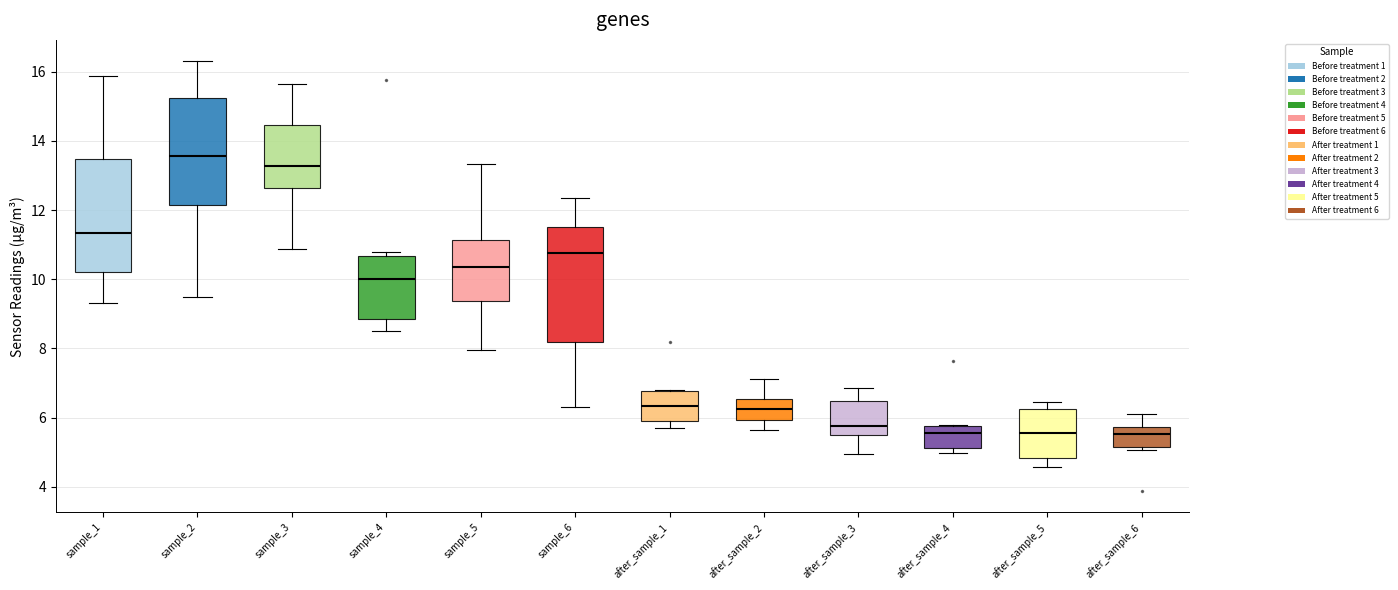

Reading left to right, read every box against the y-axis: the position of its median line, the range the box covers, and the ends of its whiskers. The values are not printed on the chart, so give them approximately, as read against the axis.

sample_1: median 11.4, box 10.2 to 13.4, whiskers 9.4 to 15.8
sample_2: median 13.6, box 12.2 to 15.2, whiskers 9.4 to 16.4
sample_3: median 13.2, box 12.6 to 14.4, whiskers 10.8 to 15.6
sample_4: median 10.0, box 8.8 to 10.6, whiskers 8.6 to 10.8
sample_5: median 10.4, box 9.4 to 11.2, whiskers 8.0 to 13.4
sample_6: median 10.8, box 8.2 to 11.6, whiskers 6.4 to 12.4
after_sample_1: median 6.4, box 5.8 to 6.8, whiskers 5.8 (just below the box's lower edge) to 6.8
after_sample_2: median 6.2, box 6.0 to 6.6, whiskers 5.6 to 7.2
after_sample_3: median 5.8, box 5.6 to 6.4, whiskers 5.0 to 6.8
after_sample_4: median 5.6, box 5.2 to 5.8, whiskers 5.0 to 5.8
after_sample_5: median 5.6, box 4.8 to 6.2, whiskers 4.6 to 6.4
after_sample_6: median 5.6, box 5.2 to 5.8, whiskers 5.0 to 6.2